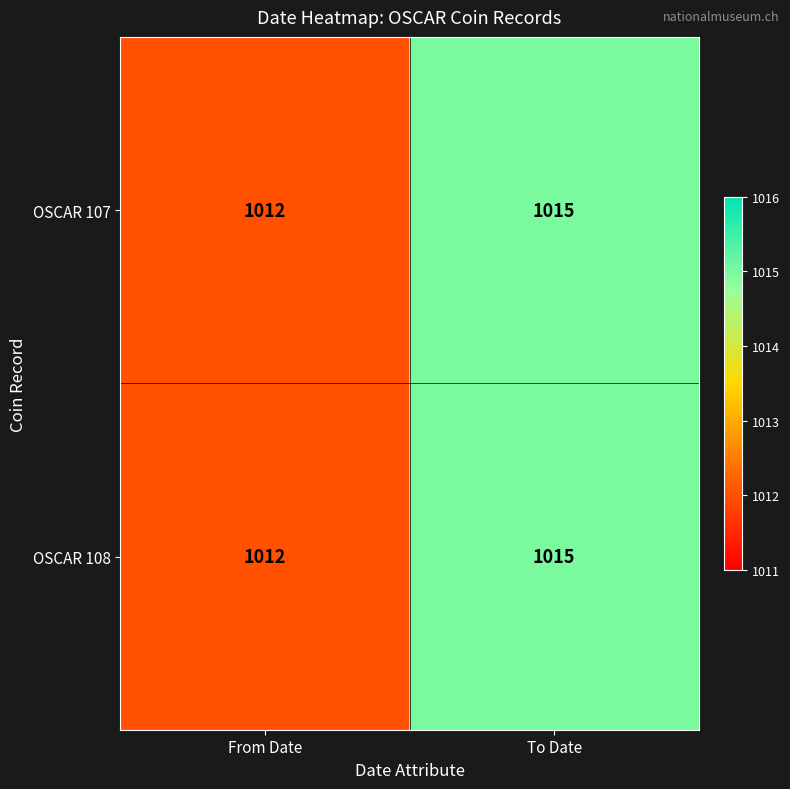

Rank the categories by OSCAR 107 value from lowest to highest.

From Date, To Date